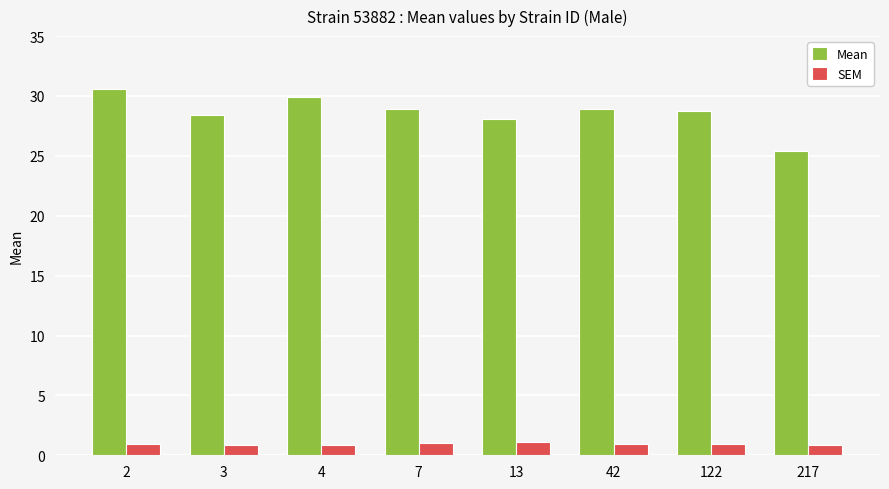

Which category has the highest value in the Mean series?

2